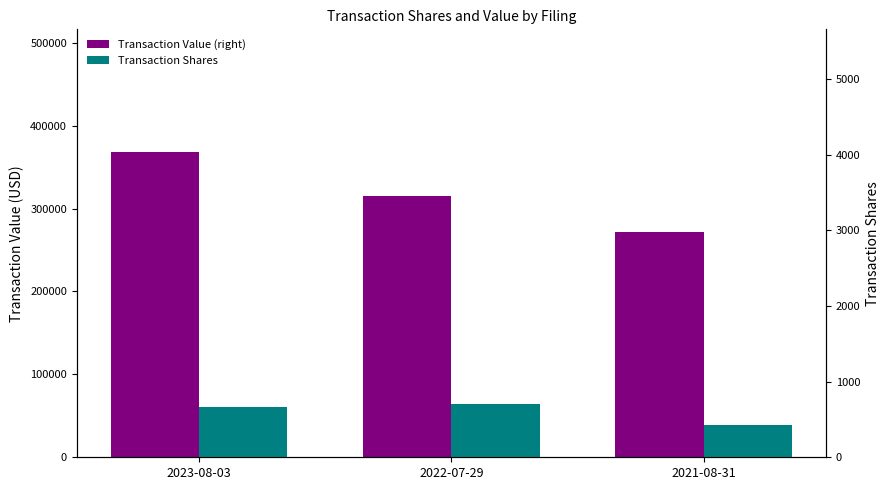

What is the sum of all Transaction Value (right) values?

955563